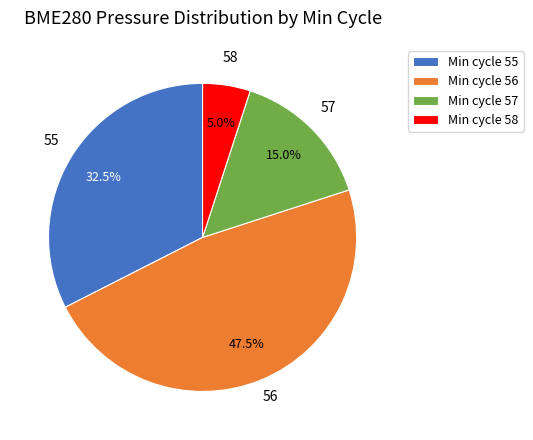

What is the ratio of the value at 57 to the value at 55?

0.5